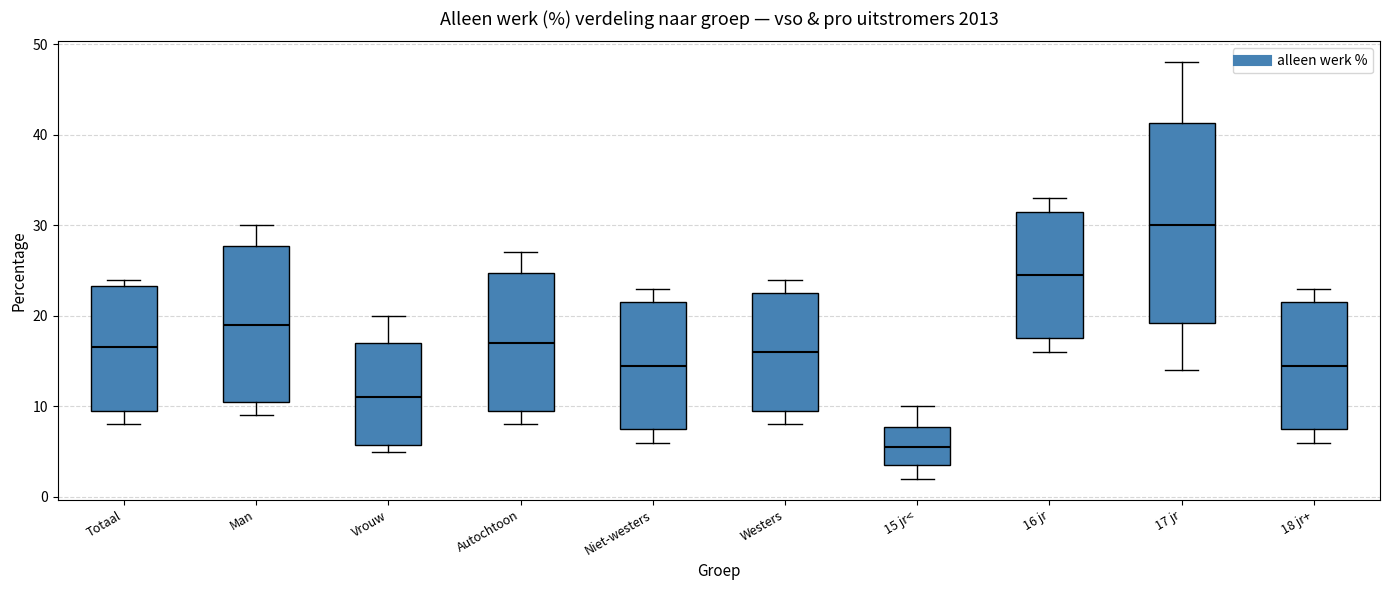

Where does the median line of the box for Vrouw sit on the y-axis? The values are not printed on the chart, so give them approximately, as read against the axis.

11